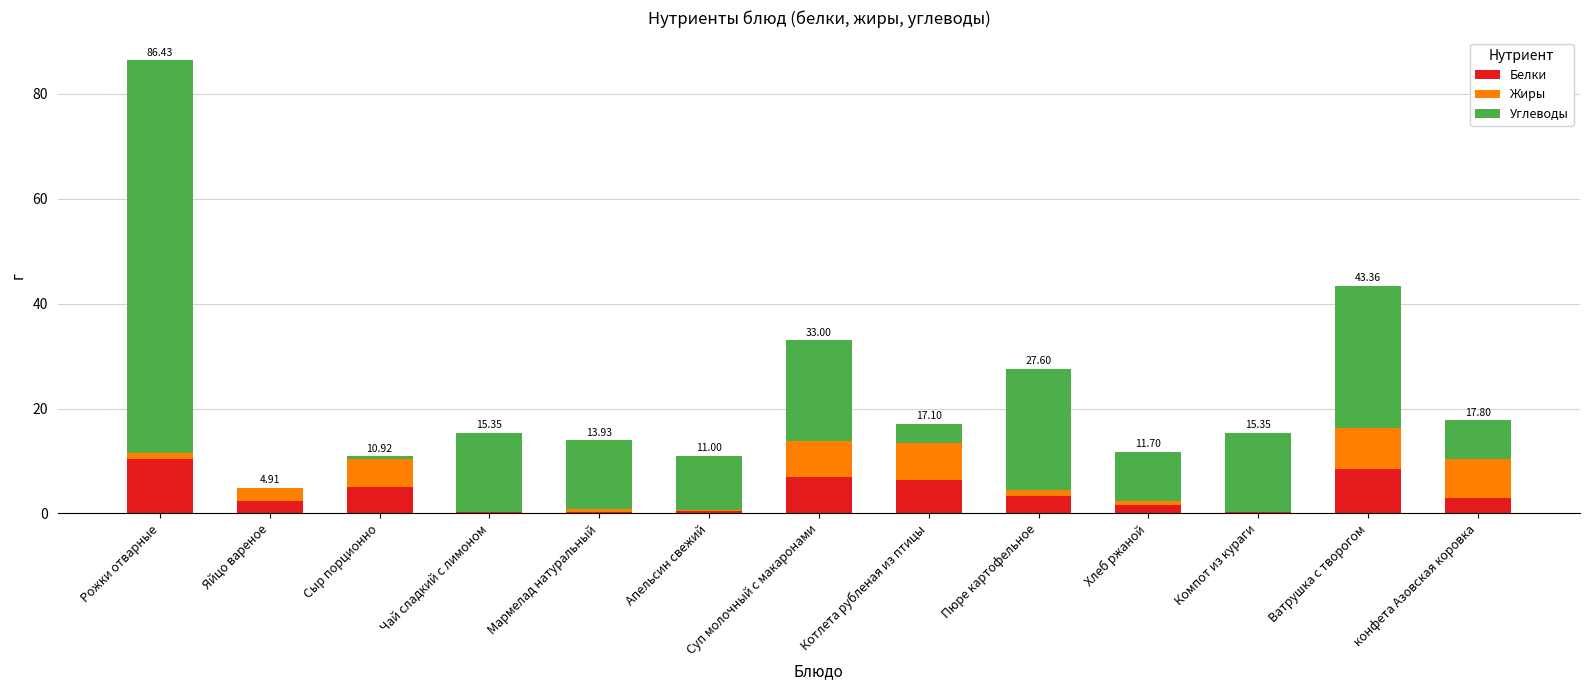

What is the sum of all Белки values?

48.8